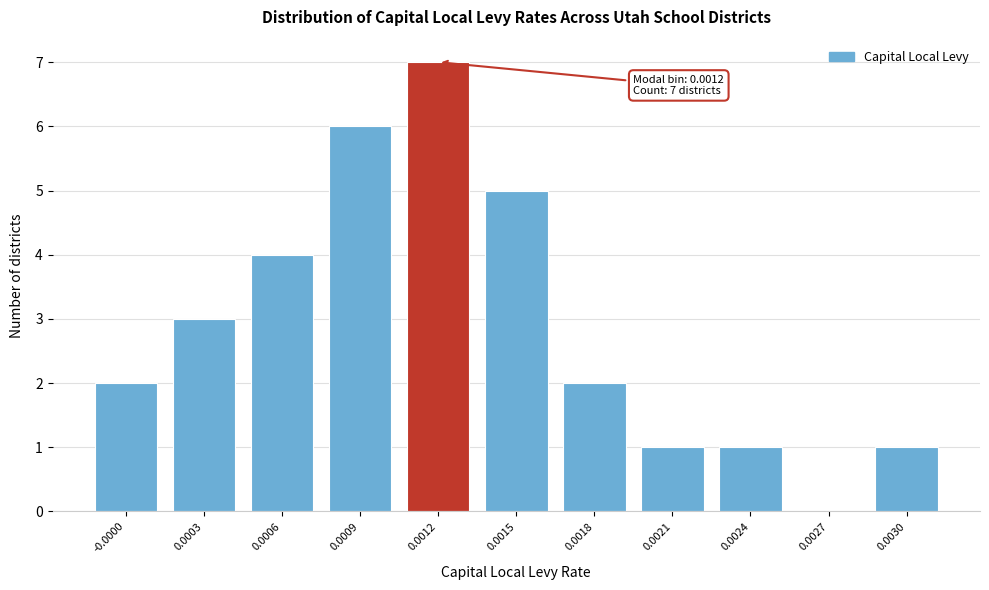

Reading left to right, what are all the values shown in this chart?

-0.0000=2	0.0003=3	0.0006=4	0.0009=6	0.0012=7	0.0015=5	0.0018=2	0.0021=1	0.0024=1	0.0027=0	0.0030=1